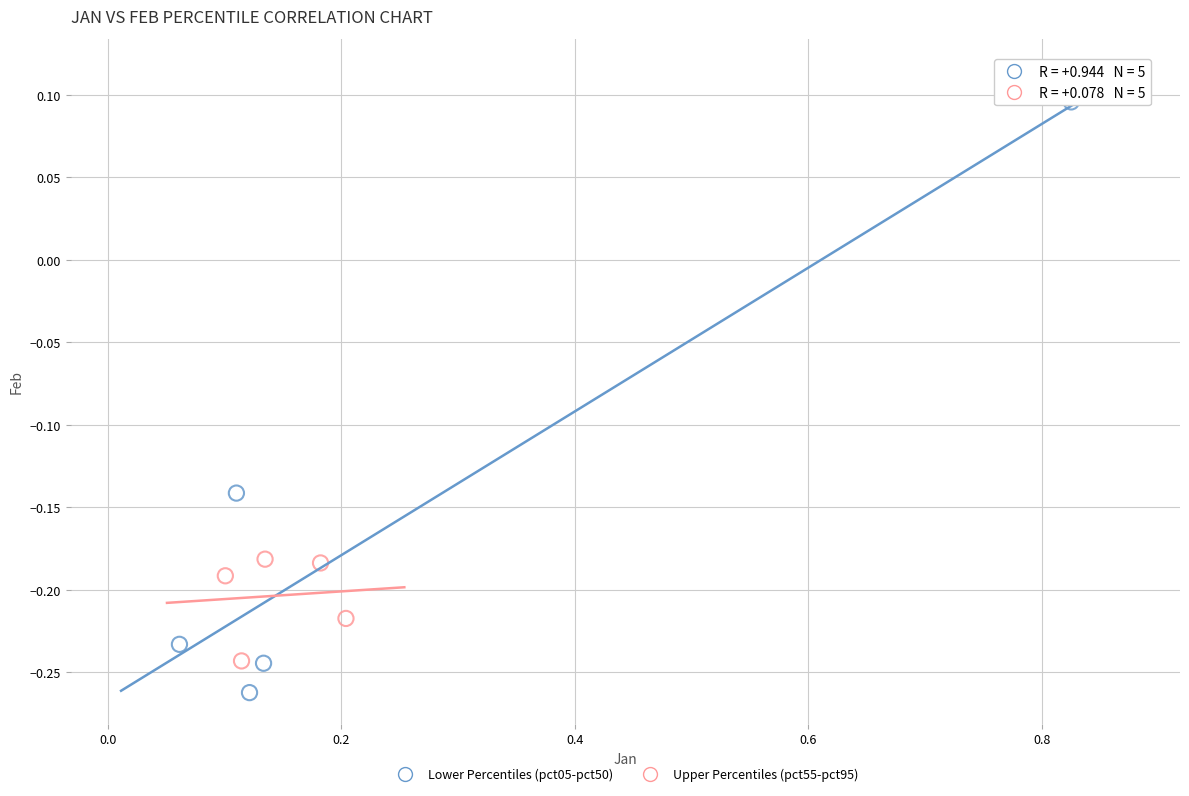

Which series contains the highest Y value?

Lower Percentiles (pct05-pct50)